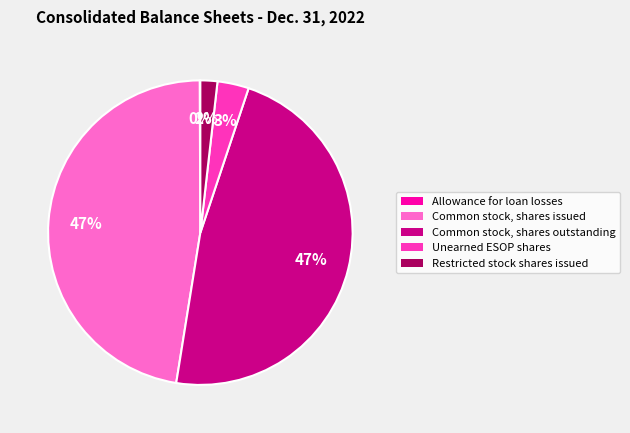

What percentage is the Common stock, shares outstanding slice, to the nearest percent?

47%